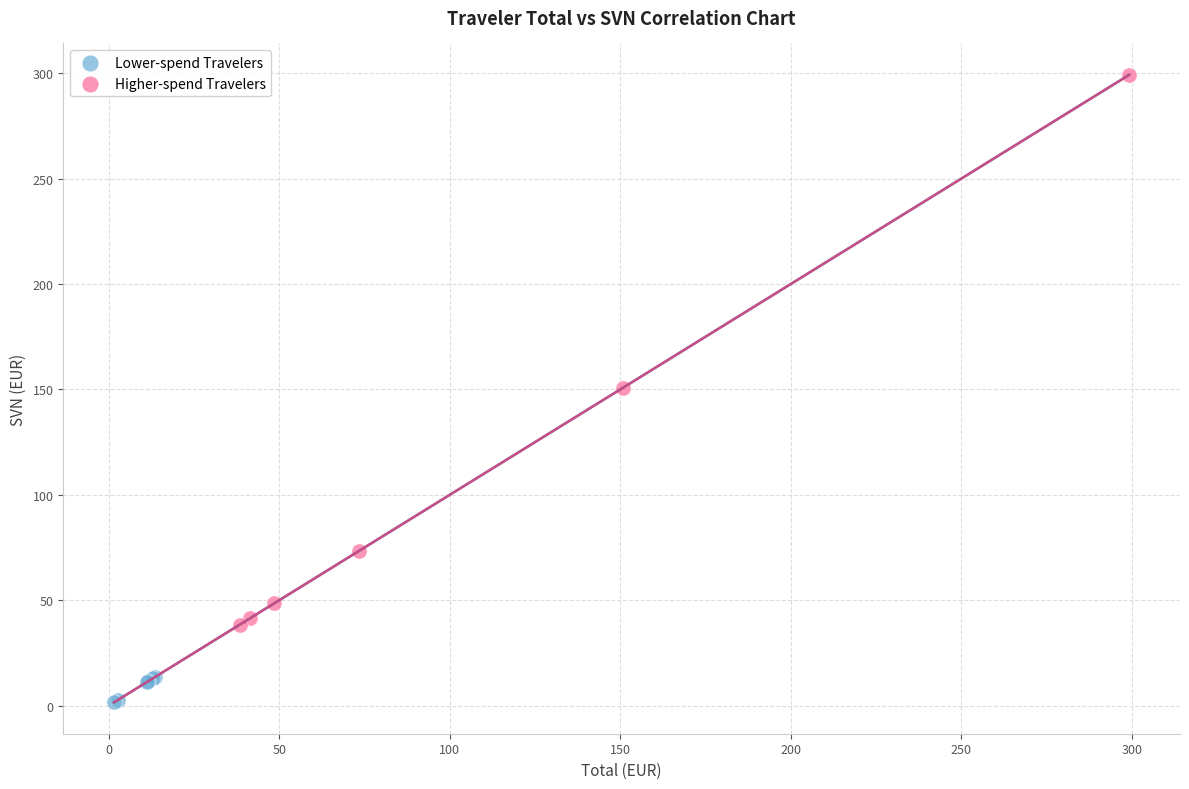

Which series contains the highest Y value?

Higher-spend Travelers